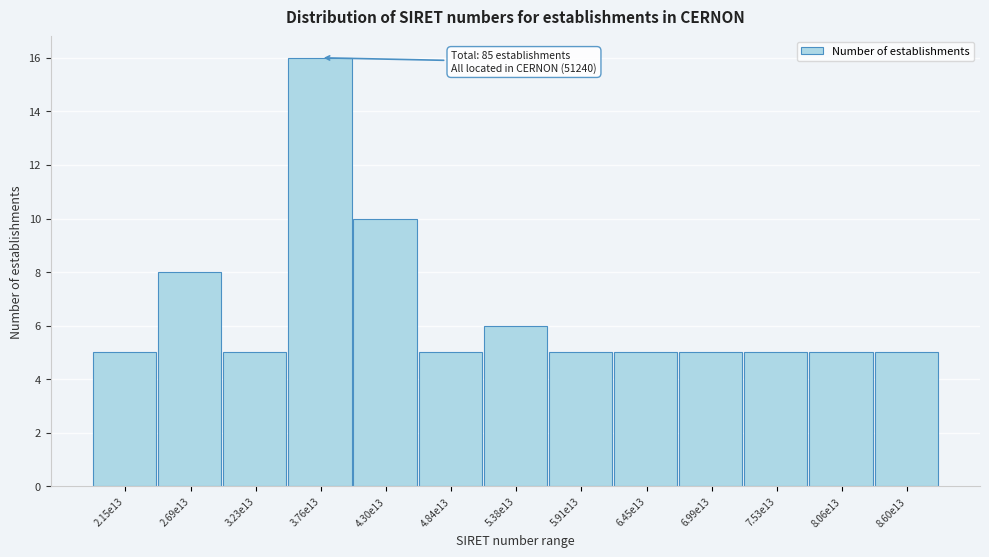

Reading left to right, transcribe all the data shown in this chart.

5	8	5	16	10	5	6	5	5	5	5	5	5